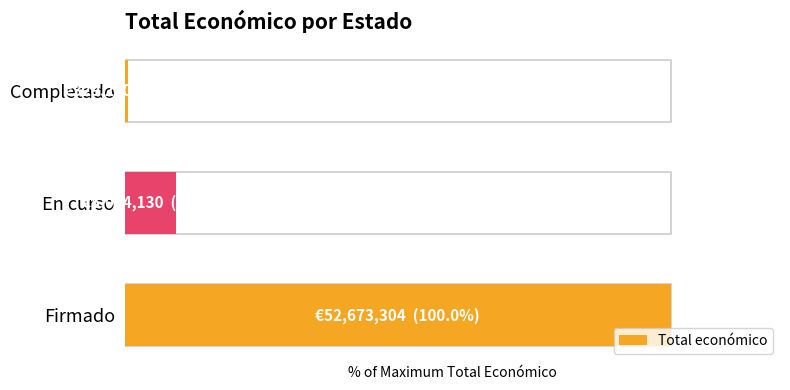

What value does the data have at Completado?

0.6